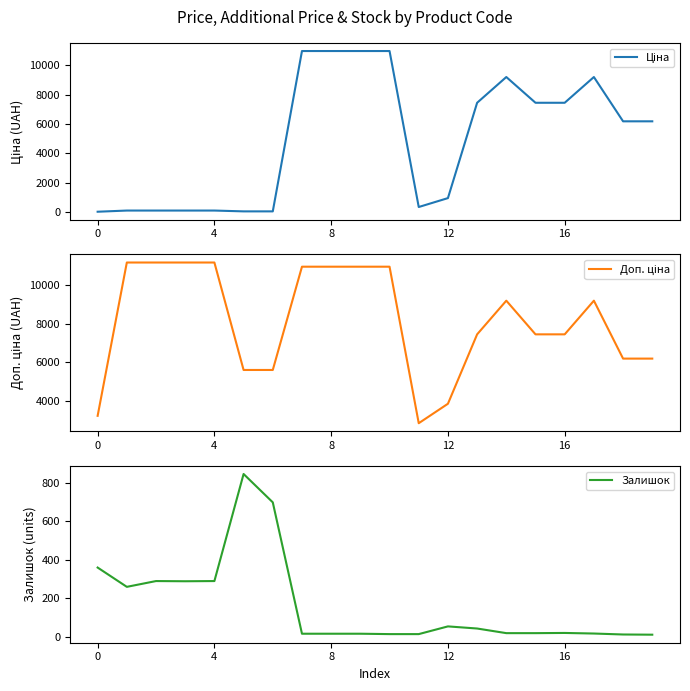

Which series changed the most between 8 and 16?

Ціна